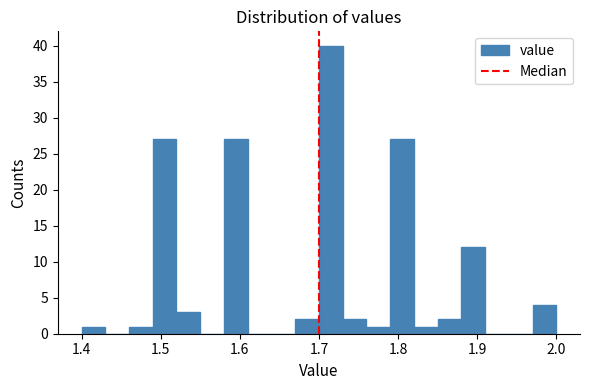

Read against the x-axis, roughly where is the centre of the tallest bar?

1.72